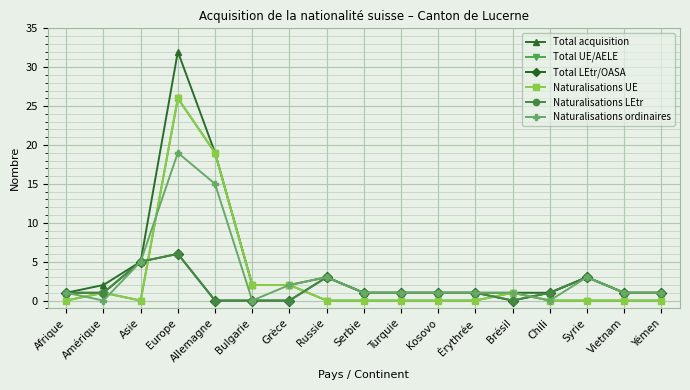

At which category does Total acquisition reach its first local peak?

Europe